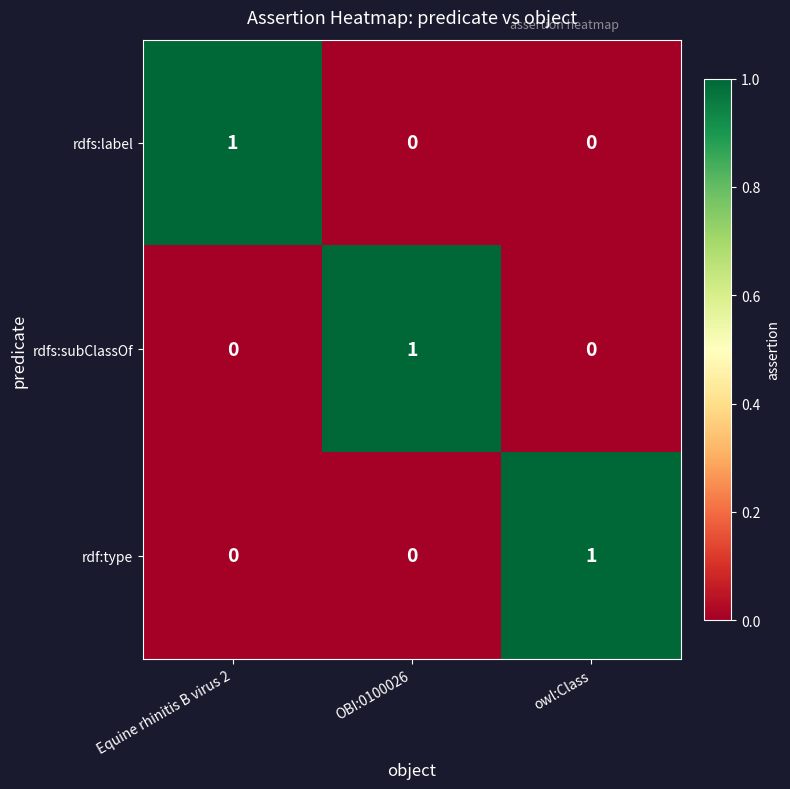

Reading left to right, extract all data points from this chart.

rdfs:label: 1	0	0
rdfs:subClassOf: 0	1	0
rdf:type: 0	0	1